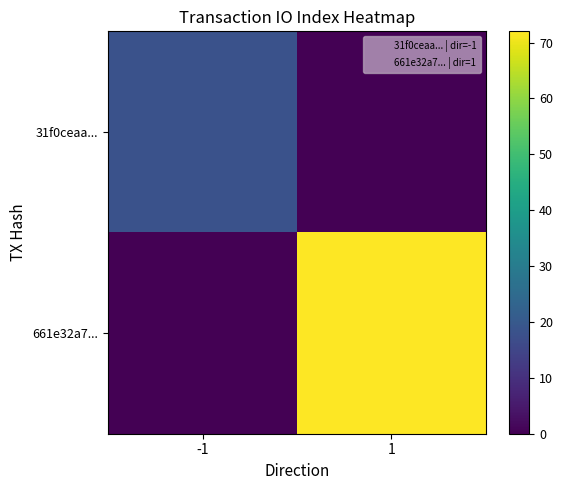

Count the number of categories in the chart.

2